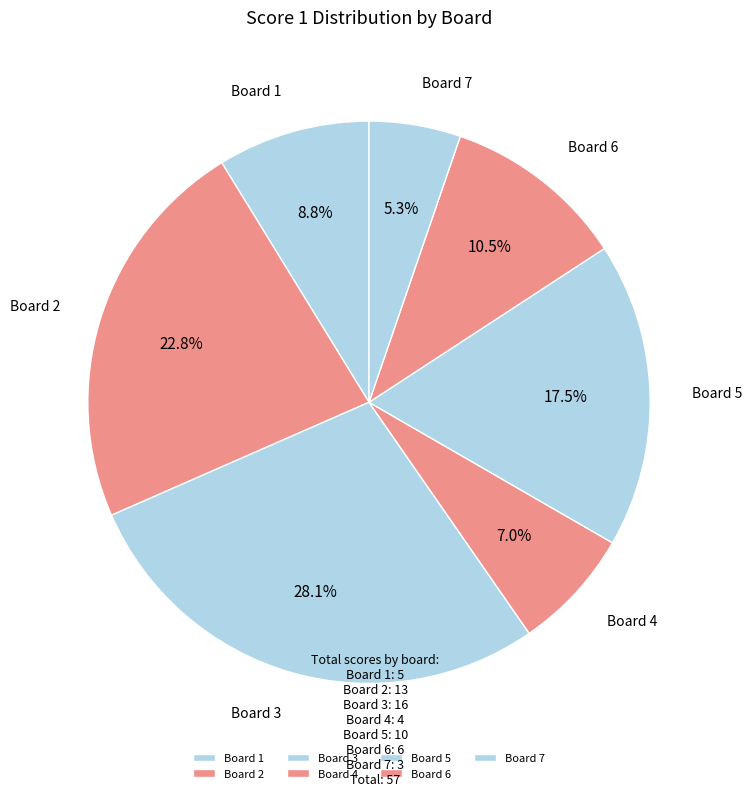

Count the number of slices in the pie.

7